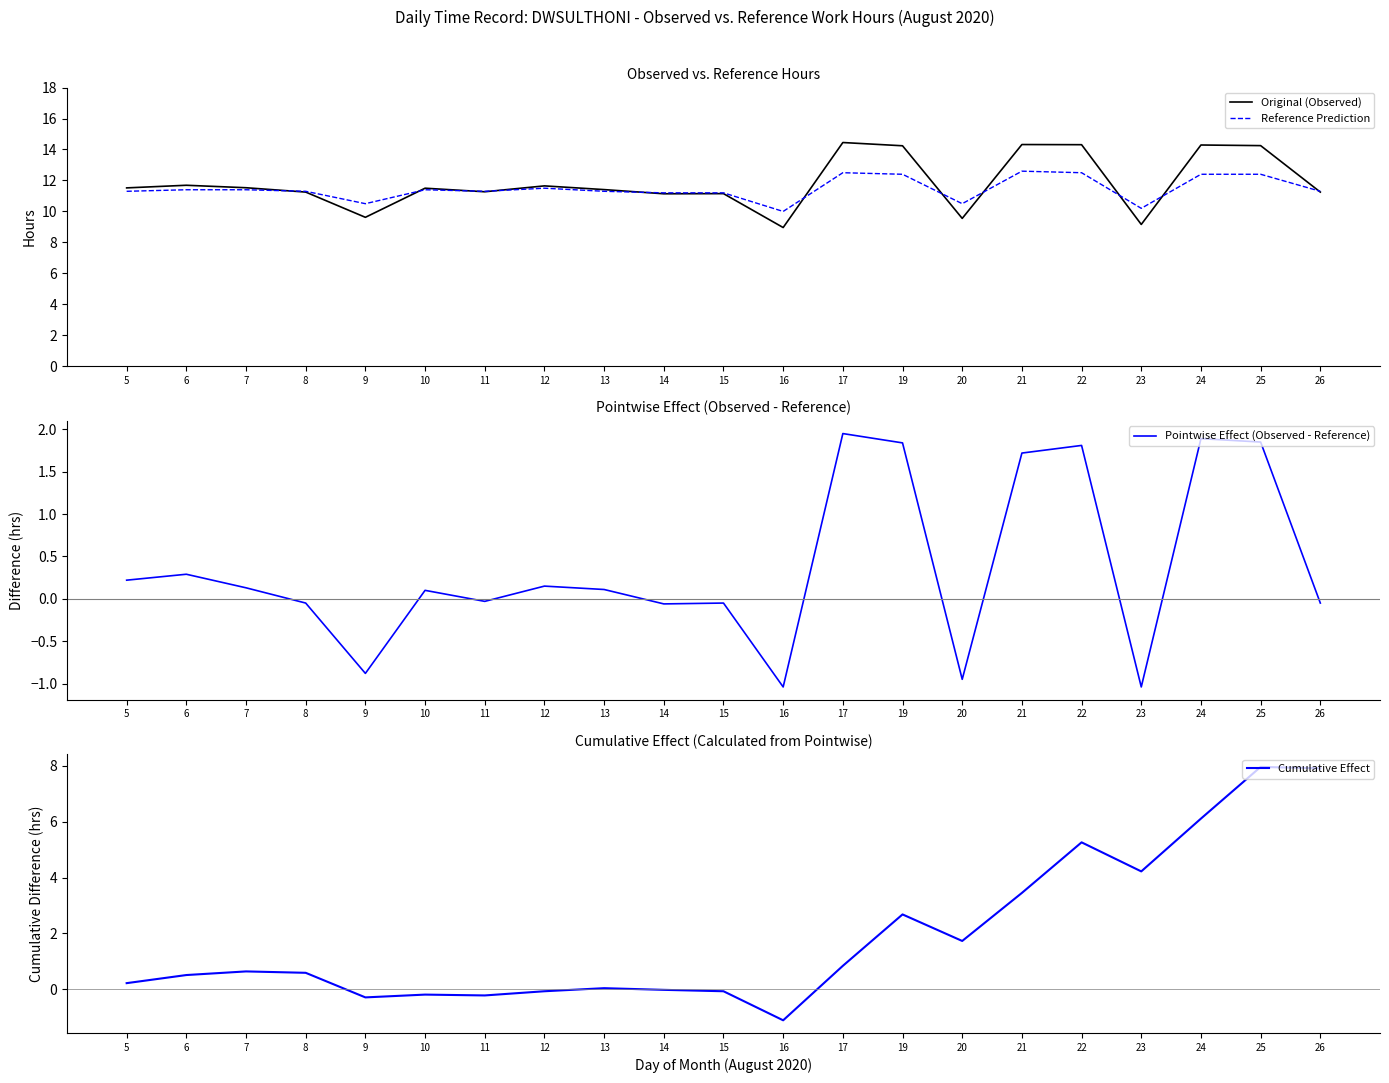

How many lines are shown in the chart?

4